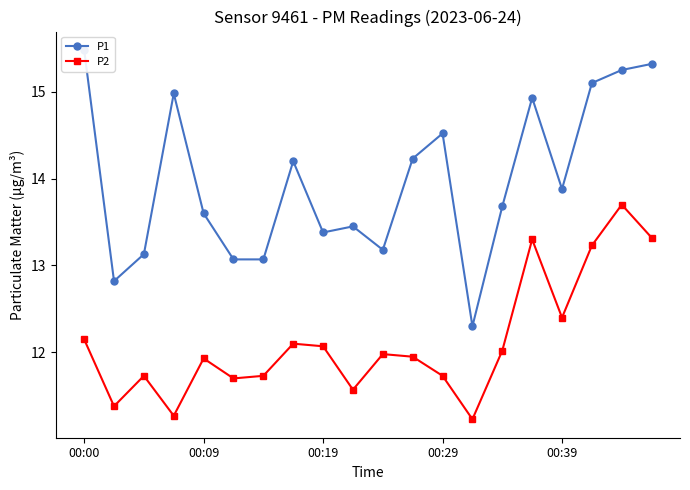

Is it true that P2 equals 20.7 at 00:00?

False